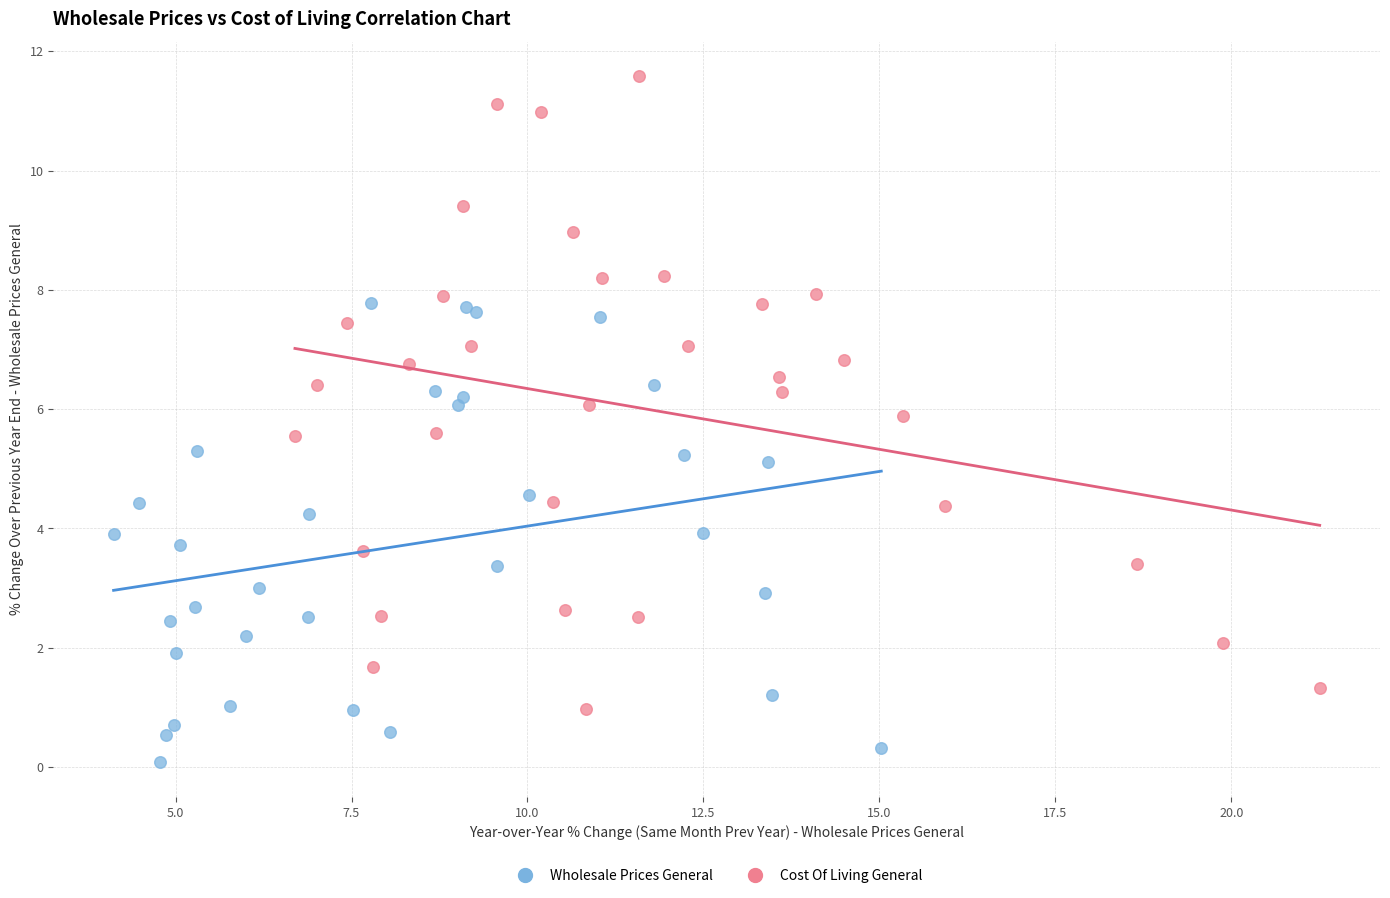

Which series reaches the maximum Y coordinate?

Cost Of Living General